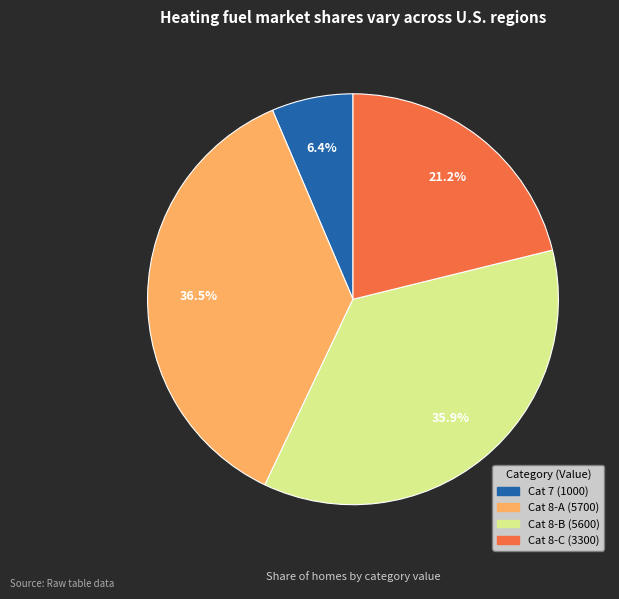

Does any single category account for the majority?

No